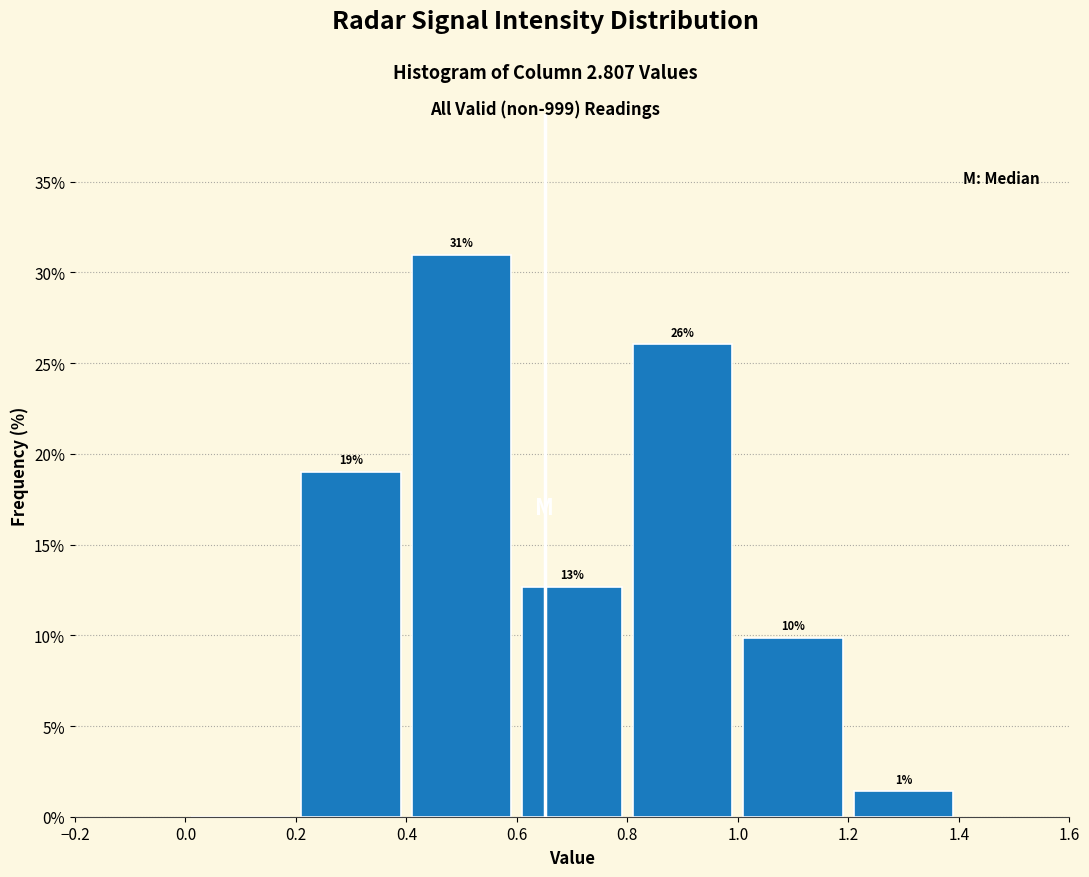

Which range on the x-axis has the tallest bar?

0.4 to 0.6